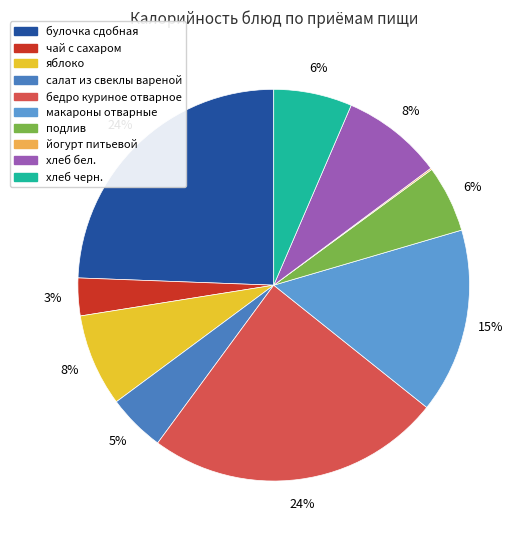

To the nearest percent, what is the combined percentage of подлив and хлеб черн.?

12%